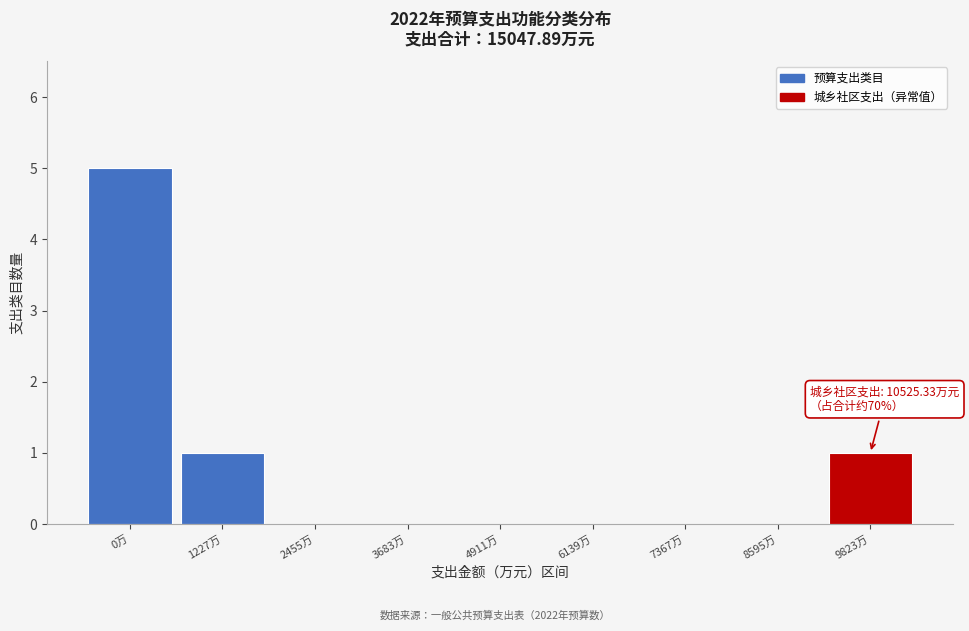

Reading left to right, transcribe all the data shown in this chart.

0万=5	1227万=1	2455万=0	3683万=0	4911万=0	6139万=0	7367万=0	8595万=0	9823万=1